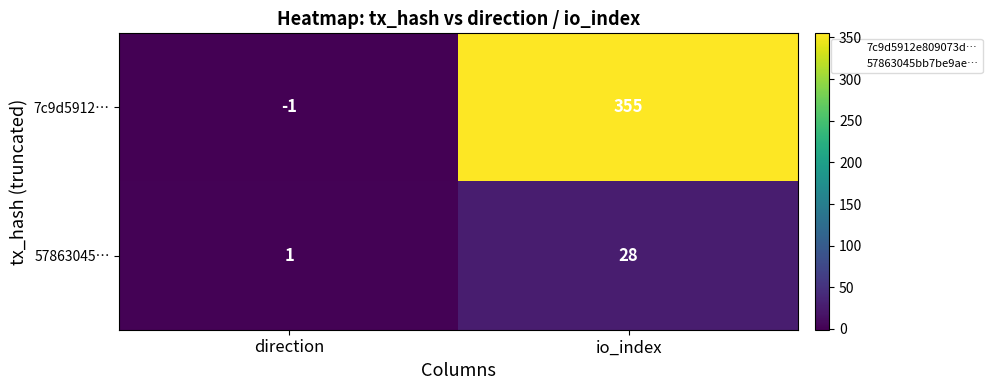

Reading right to left, list all the values displayed in this chart.

7c9d5912…: io_index=355	direction=-1
57863045…: io_index=28	direction=1